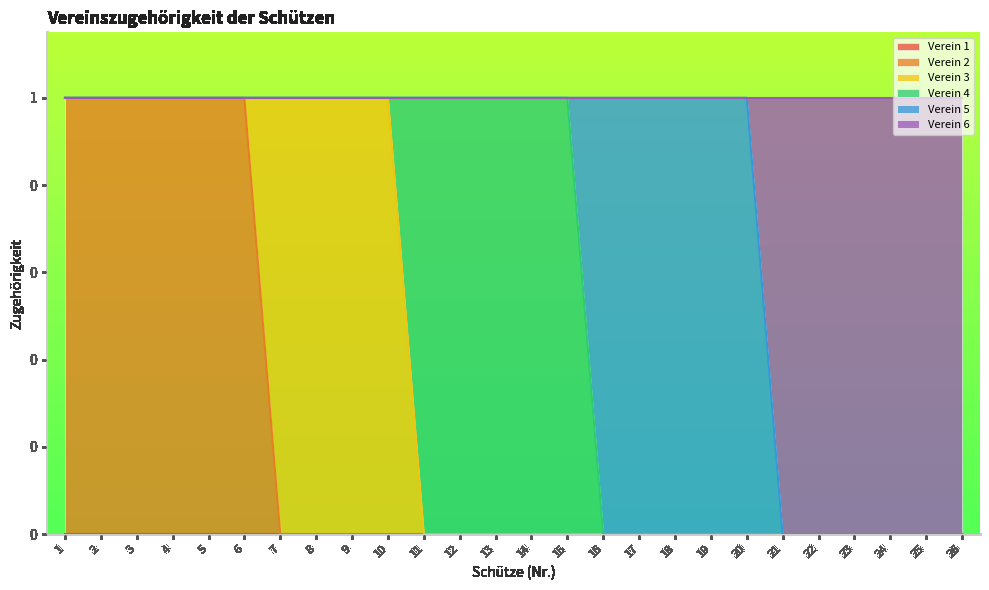

Rank the categories by Verein 1 value from lowest to highest.

1, 2, 3, 4, 5, 6, 7, 8, 9, 10, 11, 12, 13, 14, 15, 16, 17, 18, 19, 20, 21, 22, 23, 24, 25, 26